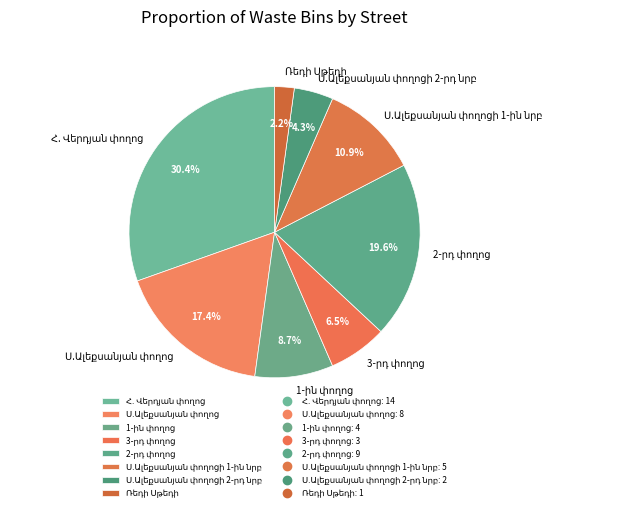

Is there any slice that represents more than half of the pie?

No